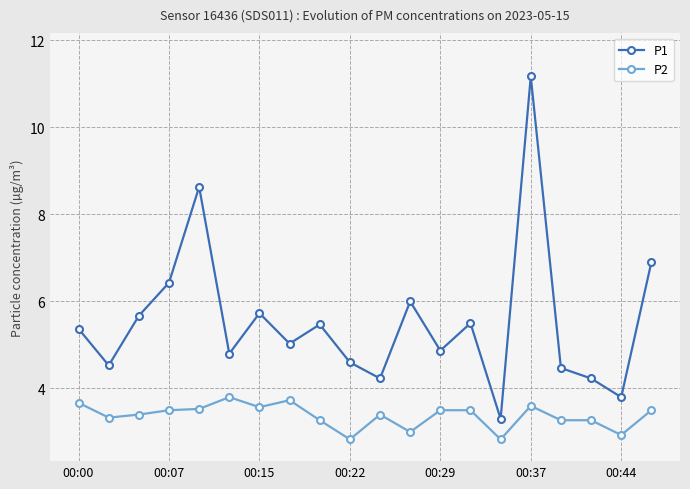

True or false: P1 has more than 2 points higher than both neighbors.

True